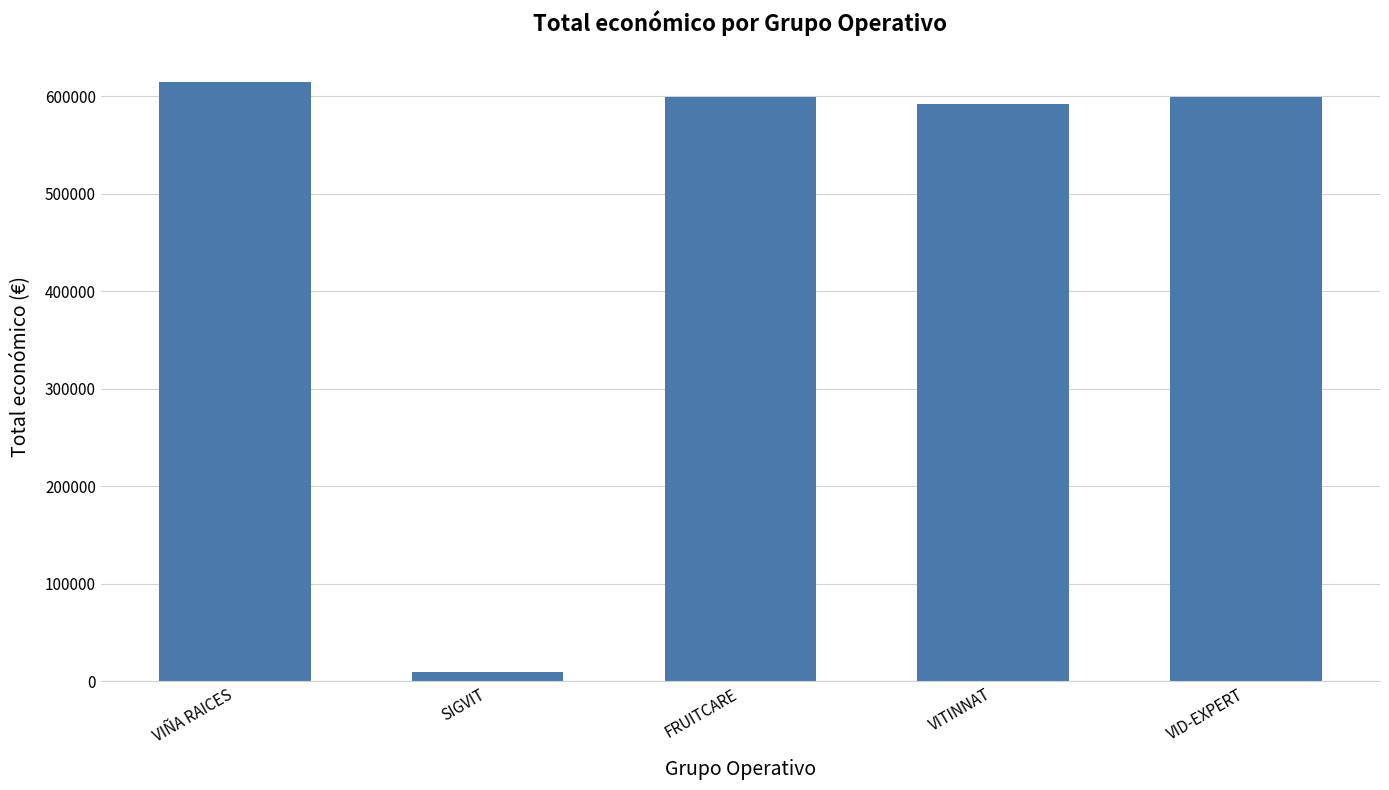

The chart shows a value of 599444 at VID-EXPERT. True or false?

True